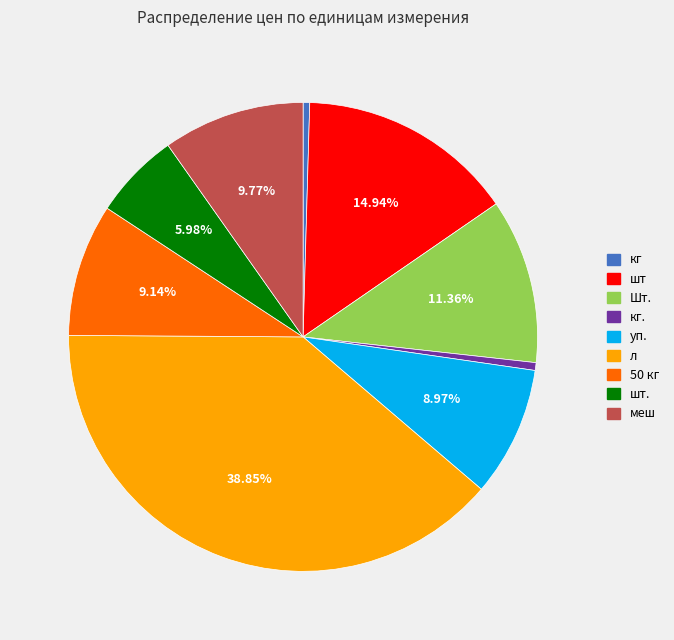

How many segments does this pie chart have?

9